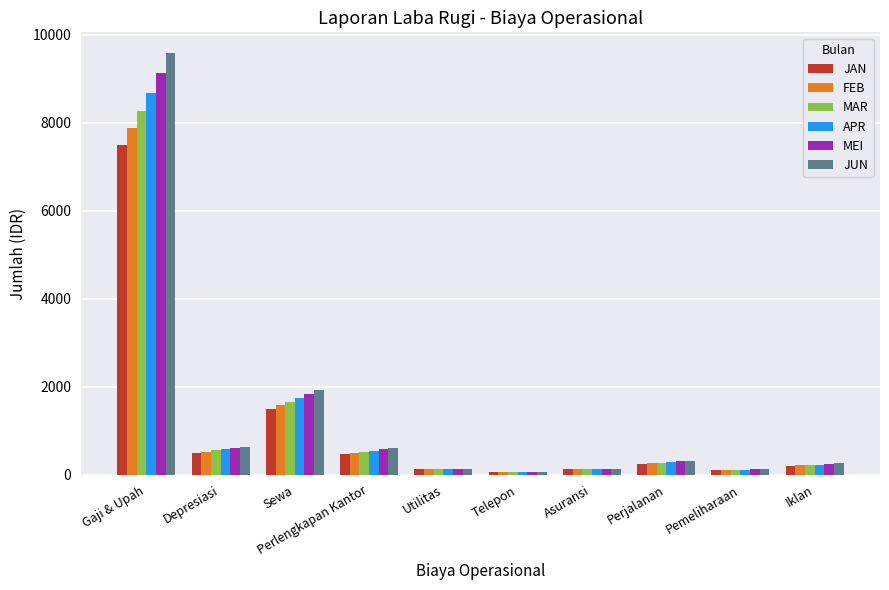

Which series has the largest range (max minus min)?

JUN